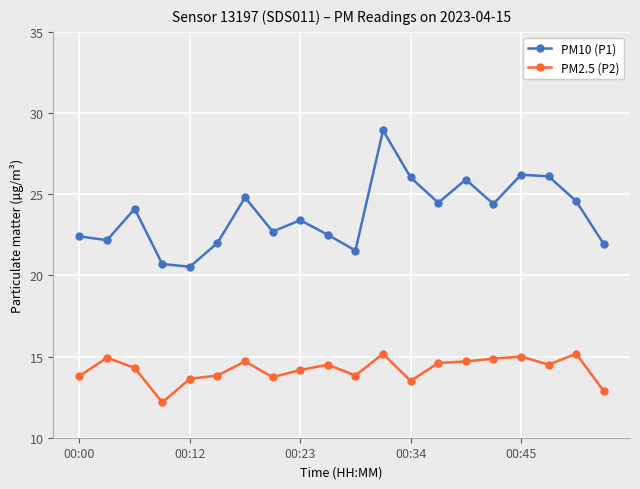

What is the greatest value displayed?

28.9